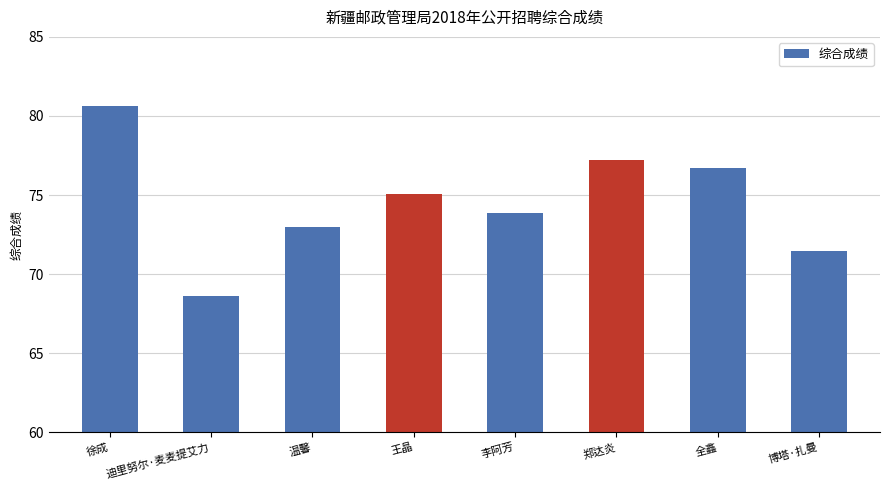

Read the value at 温馨.

73.0